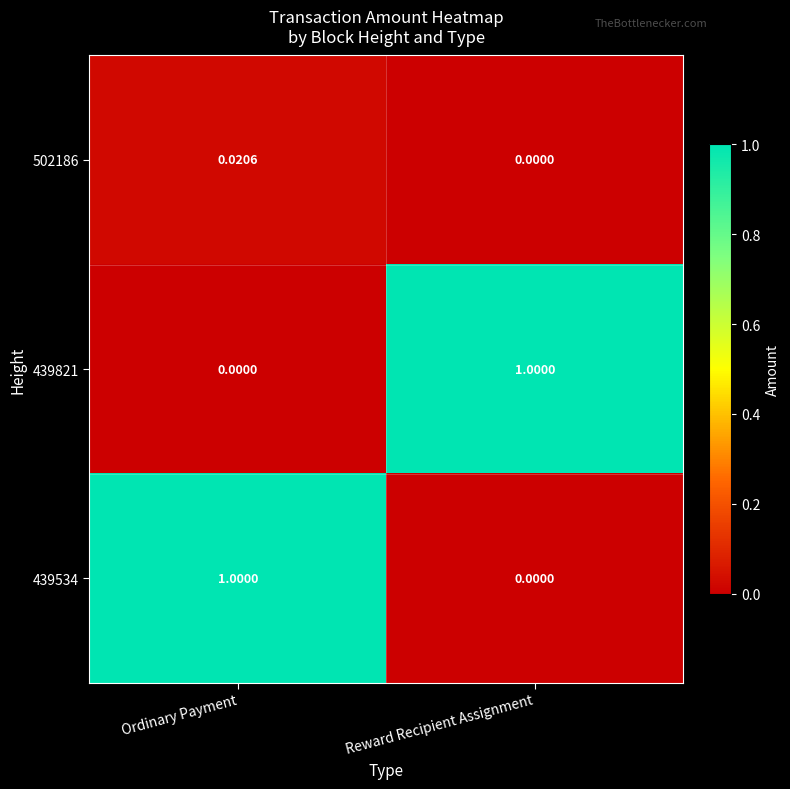

At which label is 439821 closest to 0?

Ordinary Payment